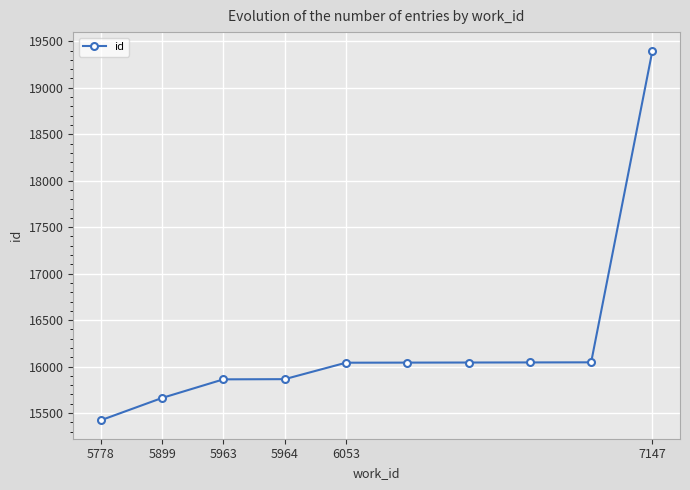

What is the difference between the second highest and second lowest values?

383